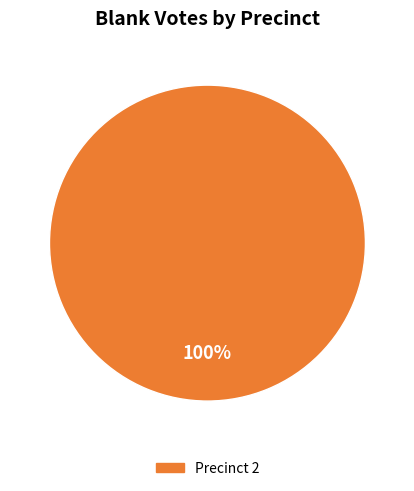

Is there any slice that represents more than half of the pie?

Yes